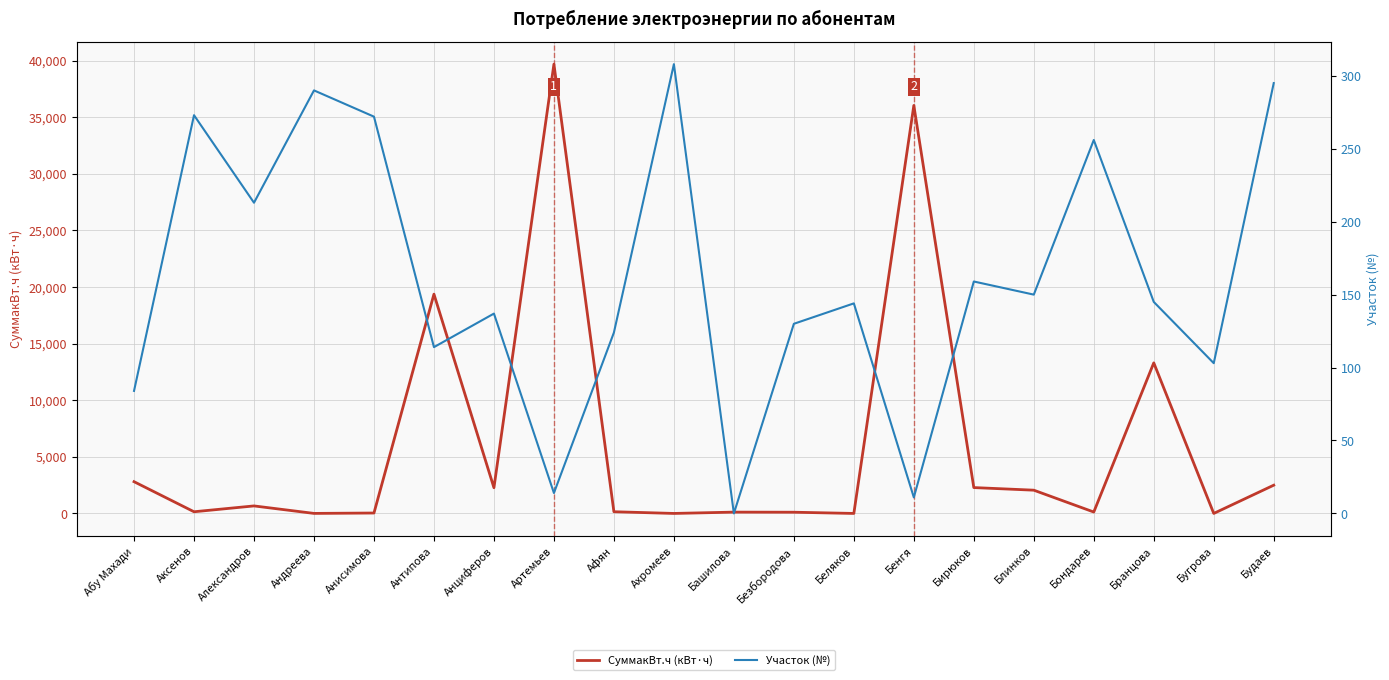

Between Безбородова and Беляков, which series saw the biggest shift?

СуммакВт.ч (кВт·ч)